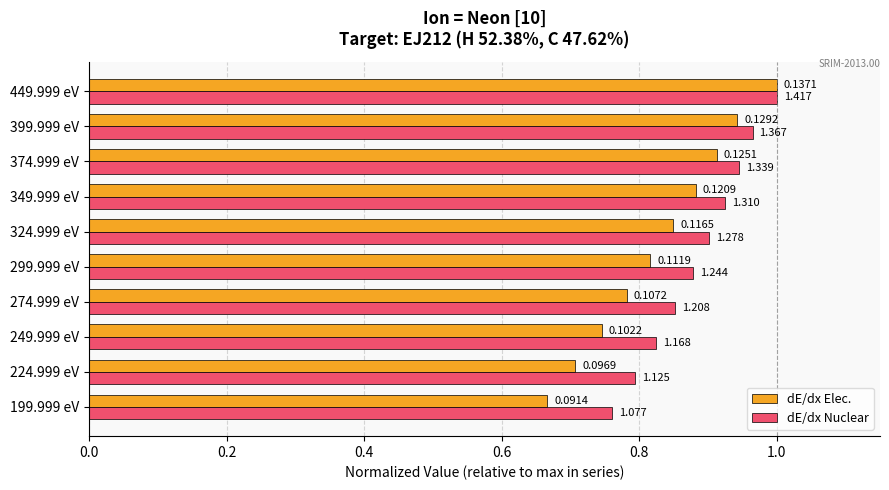

What are all the series names shown in the legend?

dE/dx Elec., dE/dx Nuclear